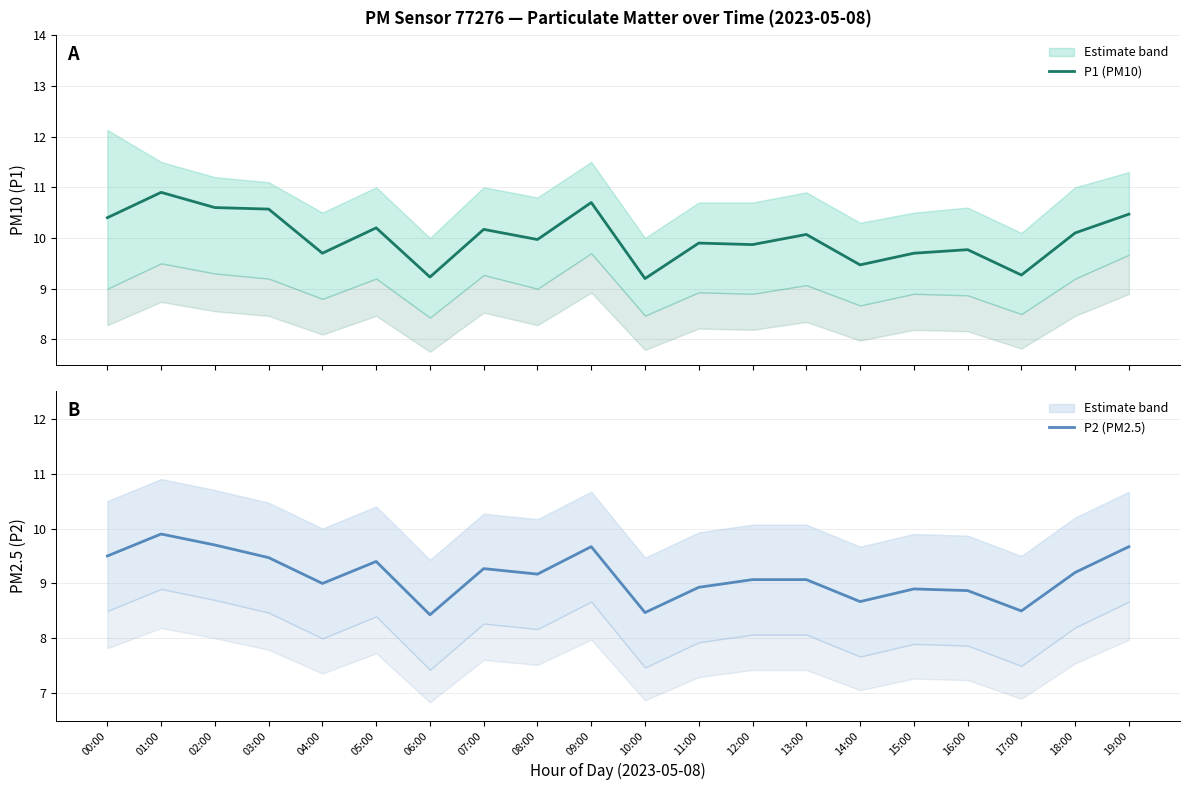

Reading left to right, what are all the values shown in this chart?

P1: 00:00=10.4	01:00=10.9	02:00=10.6	03:00=10.6	04:00=9.7	05:00=10.2	06:00=9.2	07:00=10.2	08:00=10.0	09:00=10.7	10:00=9.2	11:00=9.9	12:00=9.9	13:00=10.1	14:00=9.5	15:00=9.7	16:00=9.8	17:00=9.3	18:00=10.1	19:00=10.5
P2: 00:00=9.5	01:00=9.9	02:00=9.7	03:00=9.5	04:00=9.0	05:00=9.4	06:00=8.4	07:00=9.3	08:00=9.2	09:00=9.7	10:00=8.5	11:00=8.9	12:00=9.1	13:00=9.1	14:00=8.7	15:00=8.9	16:00=8.9	17:00=8.5	18:00=9.2	19:00=9.7